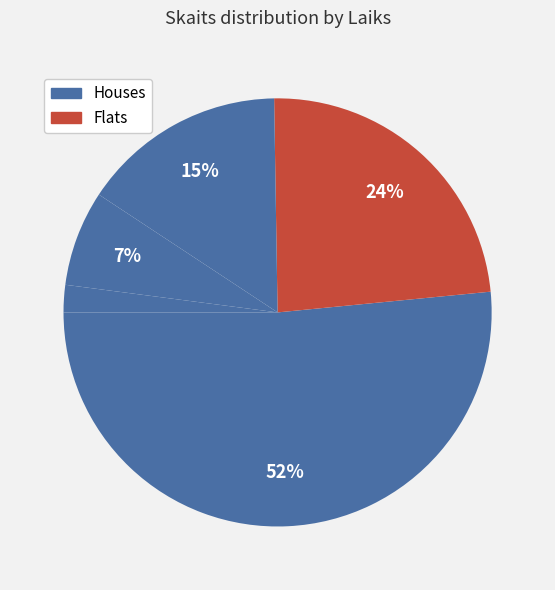

Is there any slice that represents more than half of the pie?

Yes